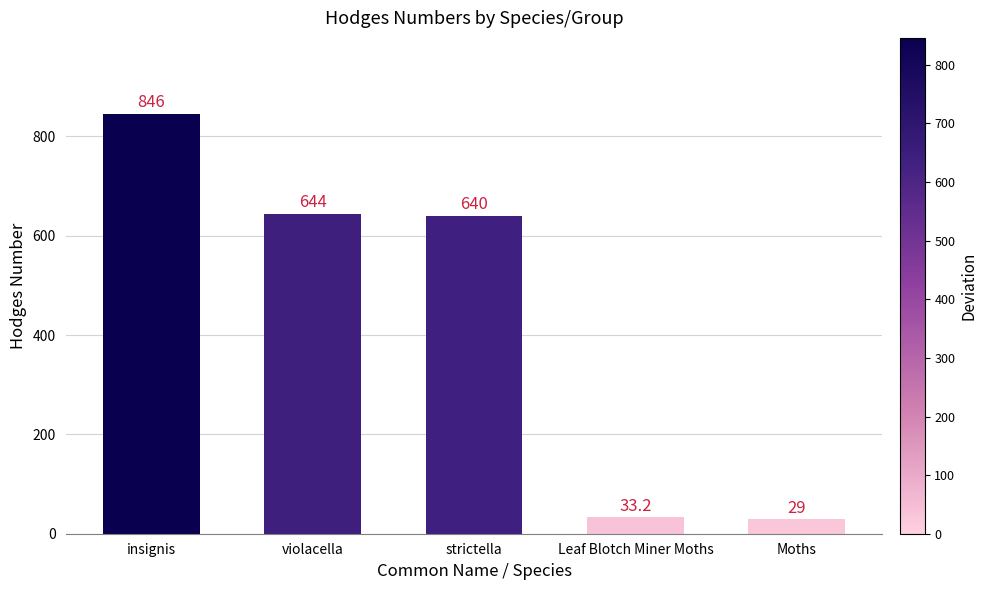

What is the greatest value displayed?

846.0